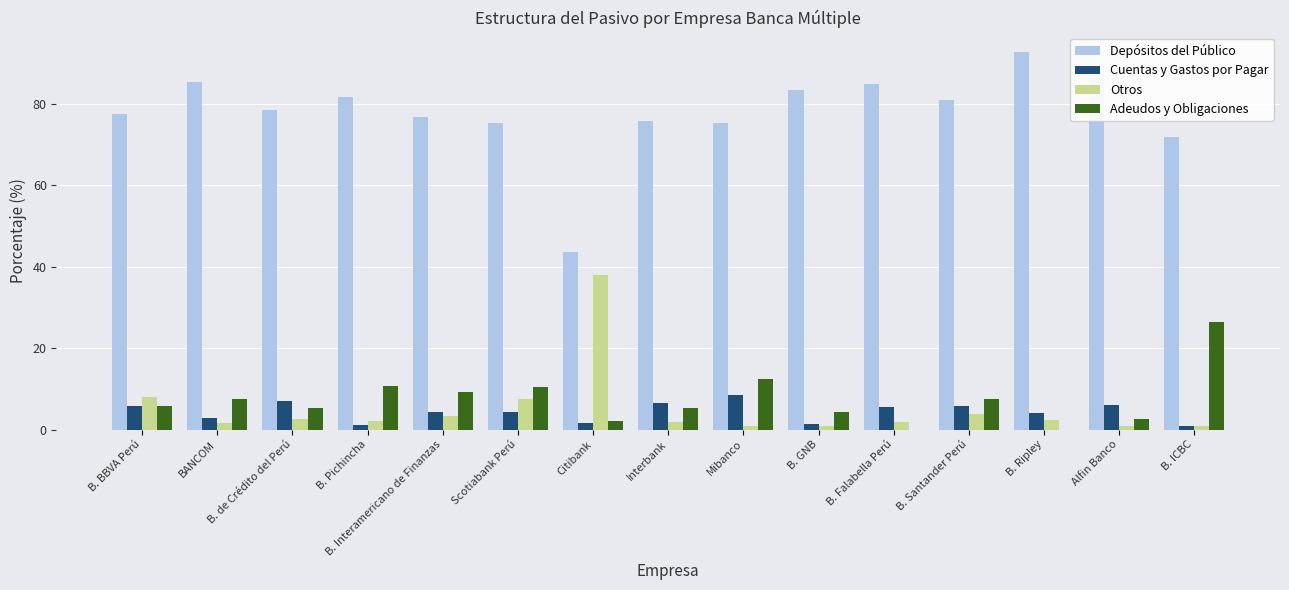

What are all the series names shown in the legend?

Depósitos del Público, Cuentas y Gastos por Pagar, Otros, Adeudos y Obligaciones